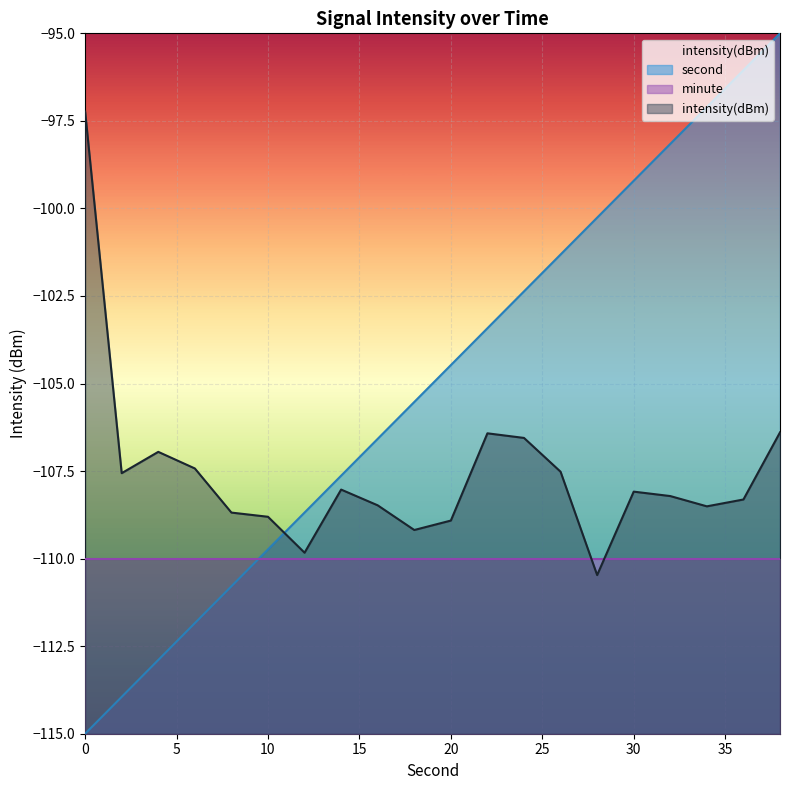

What is the value of the intensity(dBm) point at the 3rd from the left?

-107.0